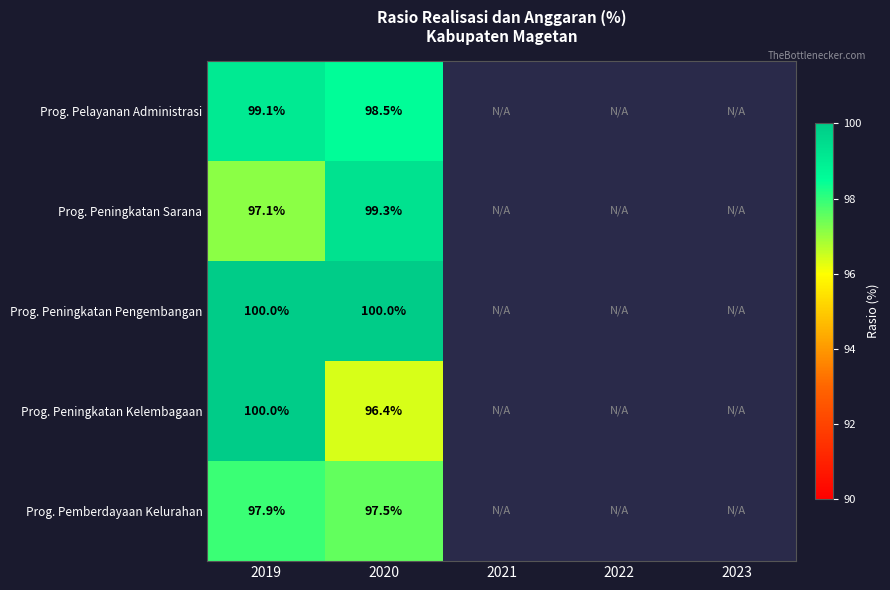

What is the difference between the highest and lowest values at 2019?

2.9